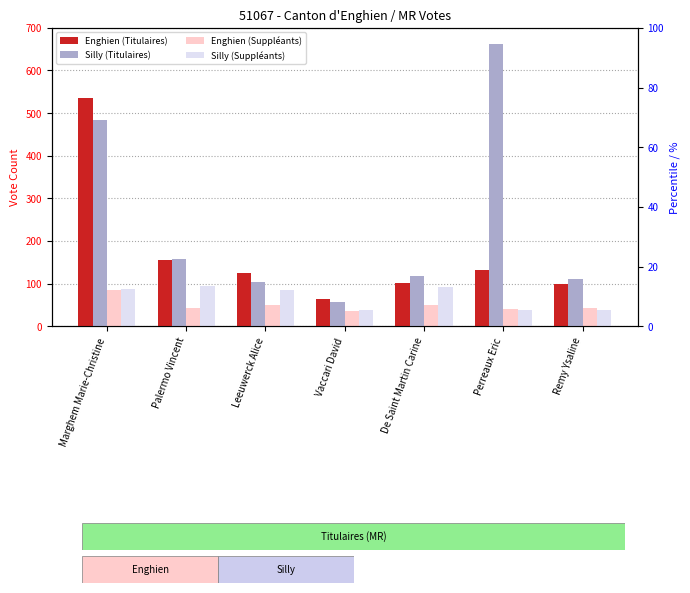

Reading left to right, transcribe all the data shown in this chart.

Enghien (Titulaires): 536	156	124	64	101	133	98
Silly (Titulaires): 484	157	103	58	118	661	111
Enghien (Suppléants): 86	42	51	36	50	40	43
Silly (Suppléants): 87	95	85	38	91	39	37